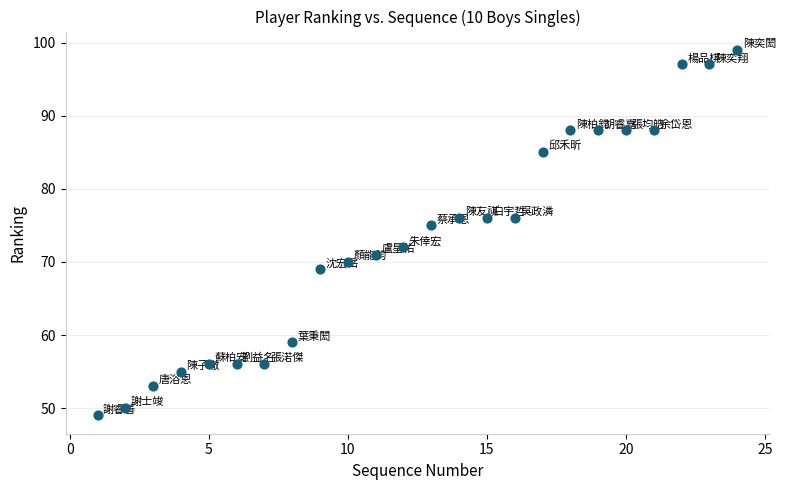

What Y value in the scatter plot is closest to 74?

75